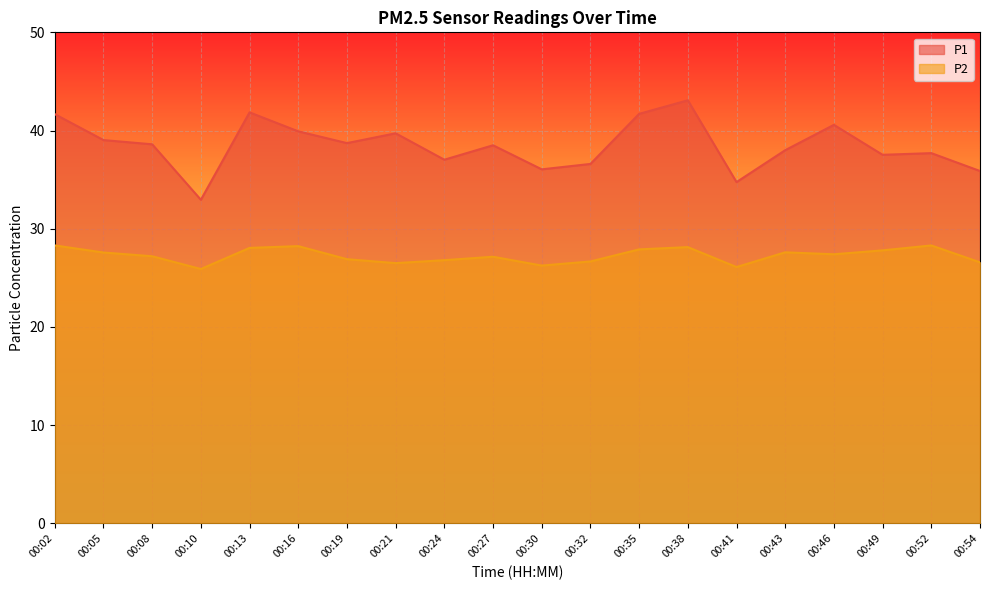

In P2, how many points are higher than both neighbors (excluding endpoints)?

5